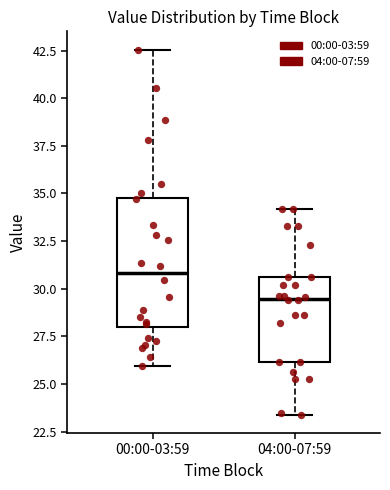

Which box's median line is the lowest?

04:00-07:59